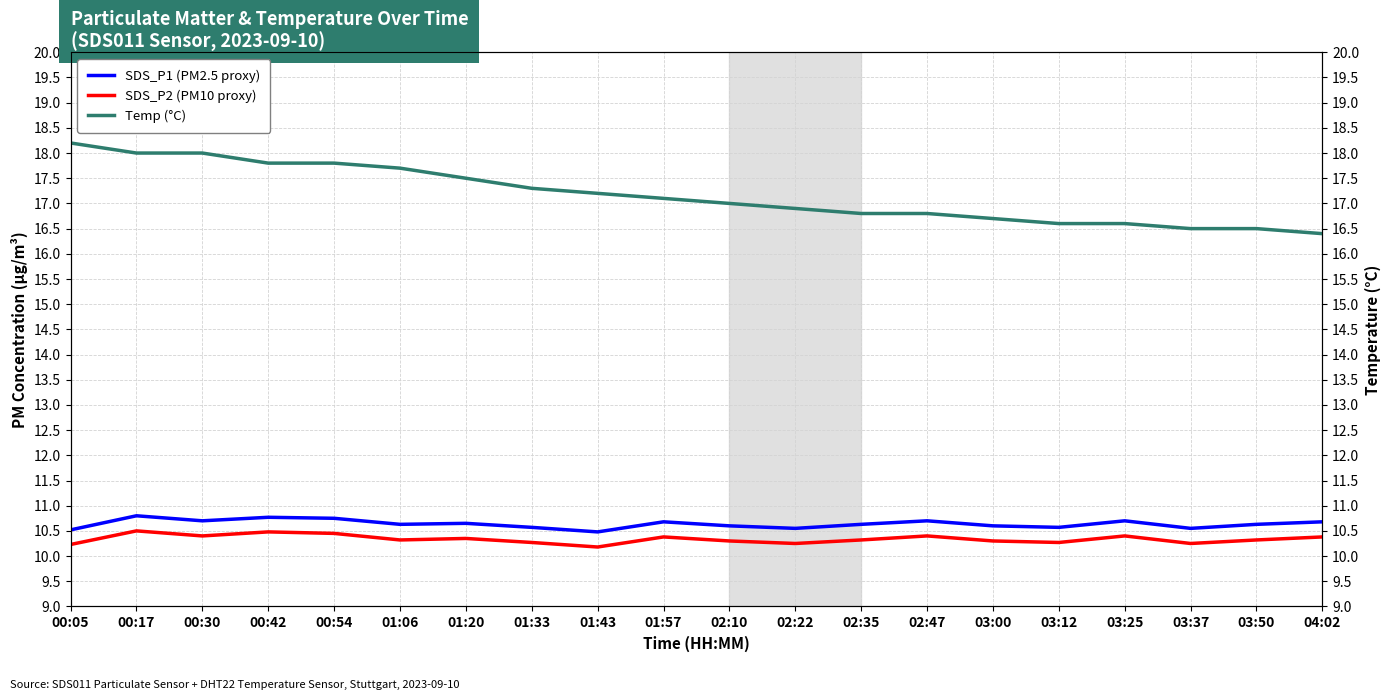

True or false: Temp (°C) and SDS_P2 (PM10 proxy) cross at least once.

False